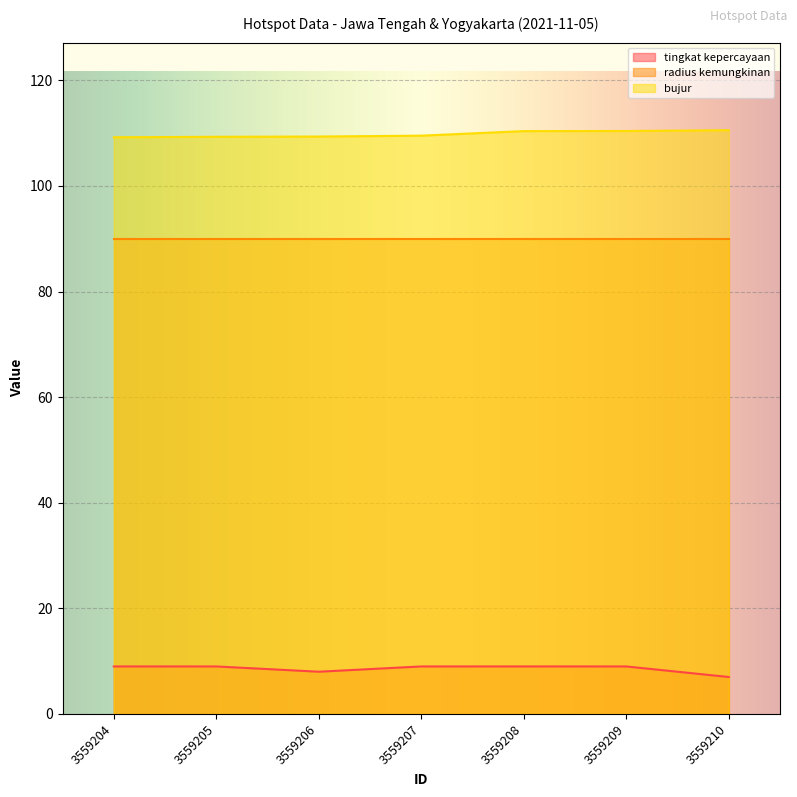

What is the difference between the second highest and second lowest values in the tingkat kepercayaan series?

1.0